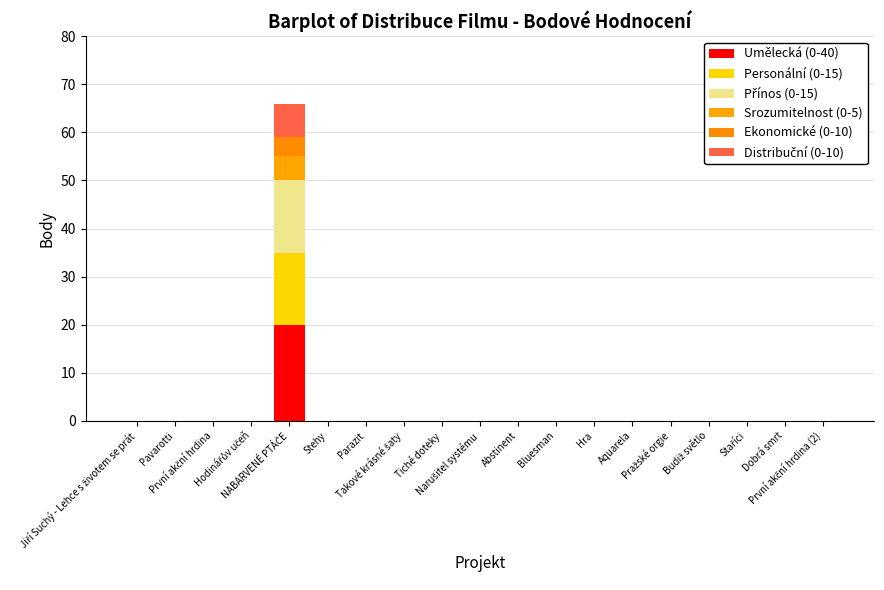

What position from the right is Abstinent?

9